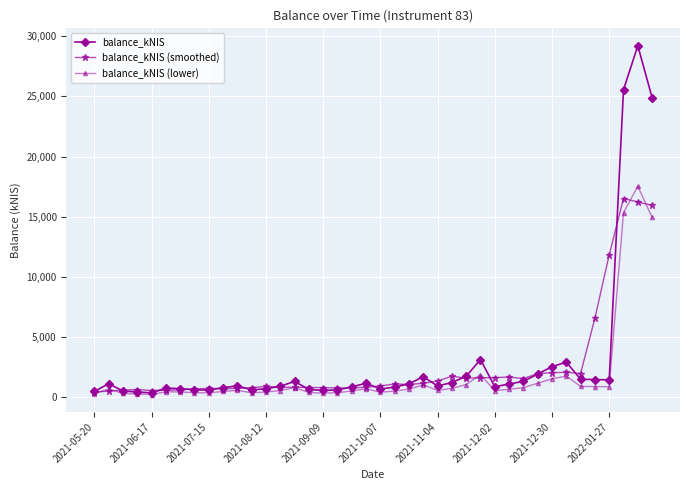

What is the value of the balance_kNIS point at the 26th from the left?

1210.5